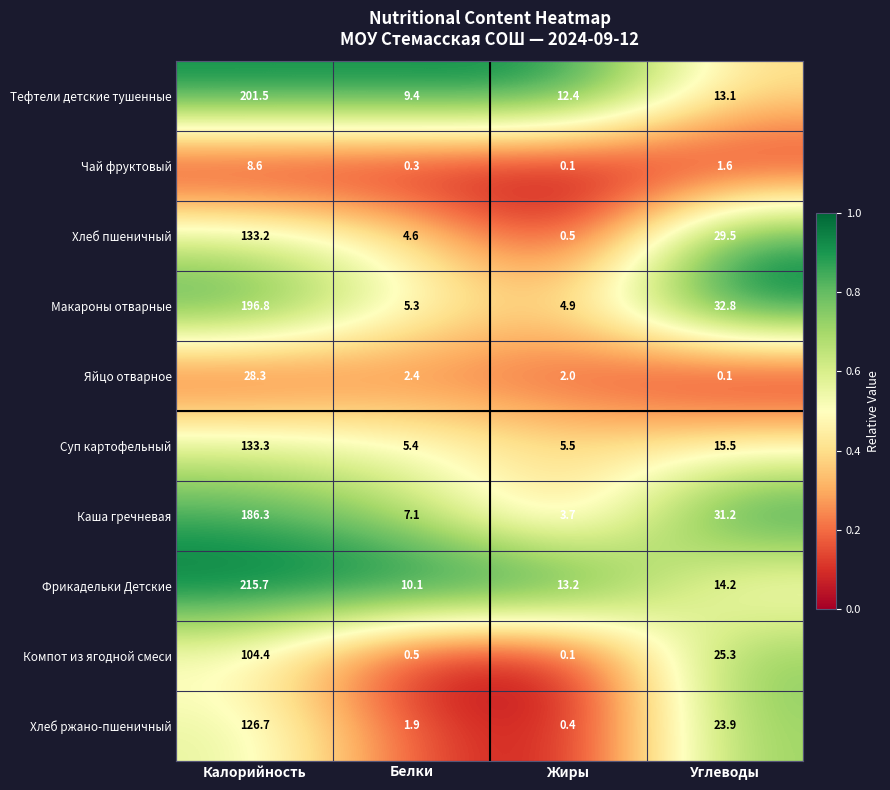

What is the difference between the maximum and second lowest values in the Хлеб ржано-пшеничный series?

124.8